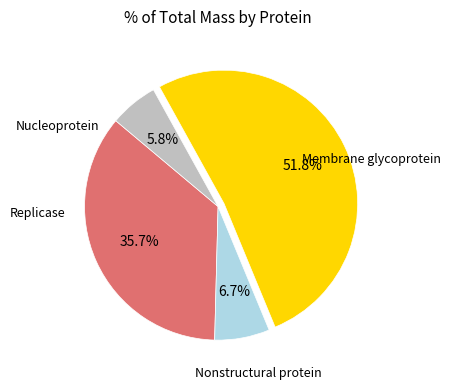

Is there a majority slice in this chart?

Yes